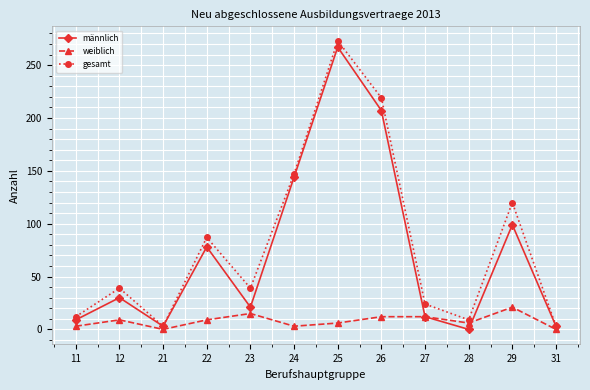

What is the greatest value displayed?

273